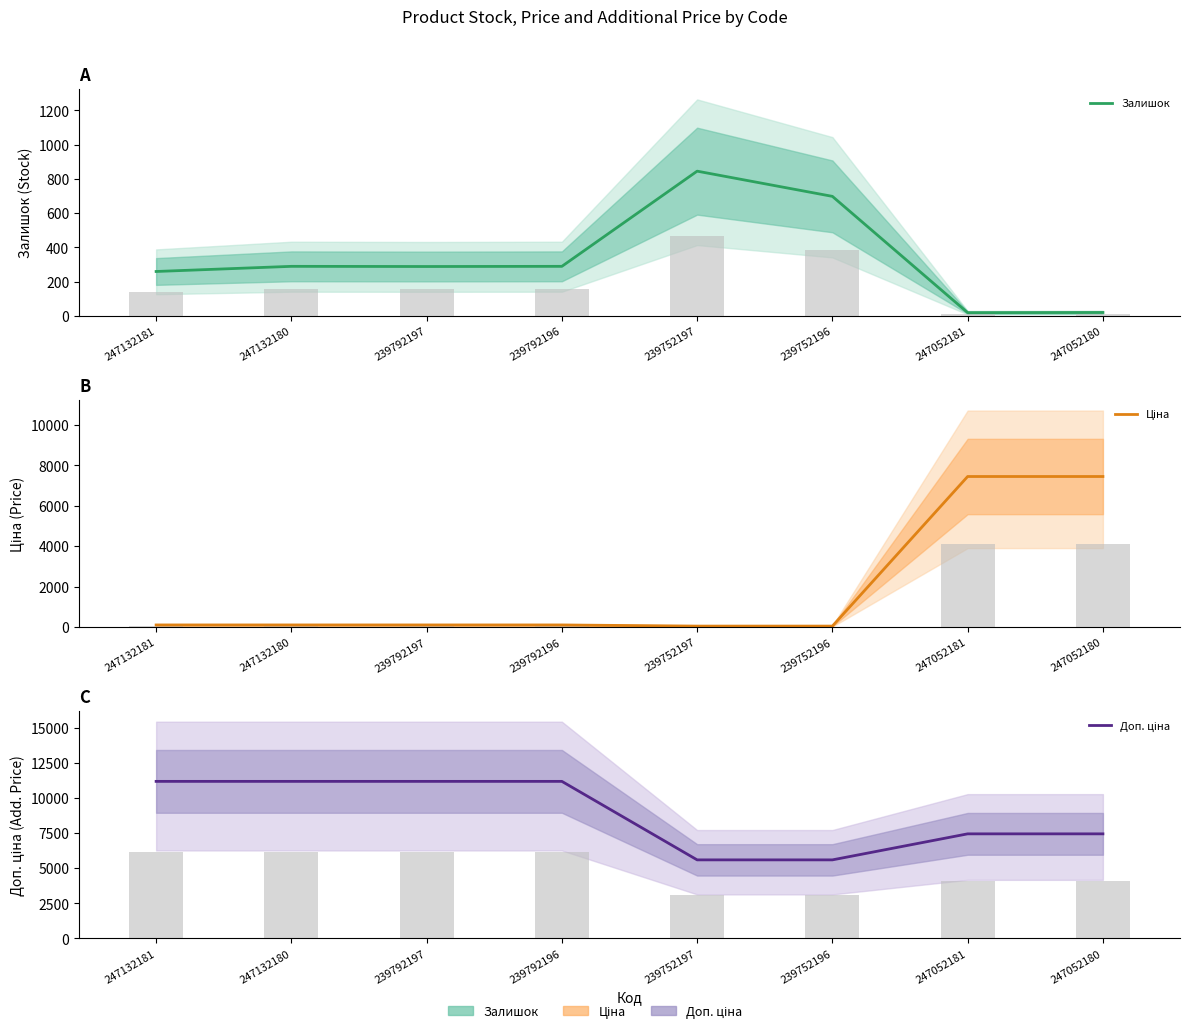

Reading right to left, transcribe all the data shown in this chart.

Залишок: 21.0	20.0	698.0	845.0	290.0	289.0	290.0	260.0
Ціна: 7444.6	7444.6	55.9	55.9	111.8	111.8	111.8	111.8
Доп. ціна: 7444.6	7444.6	5591.0	5591.0	11182.0	11182.0	11182.0	11182.0